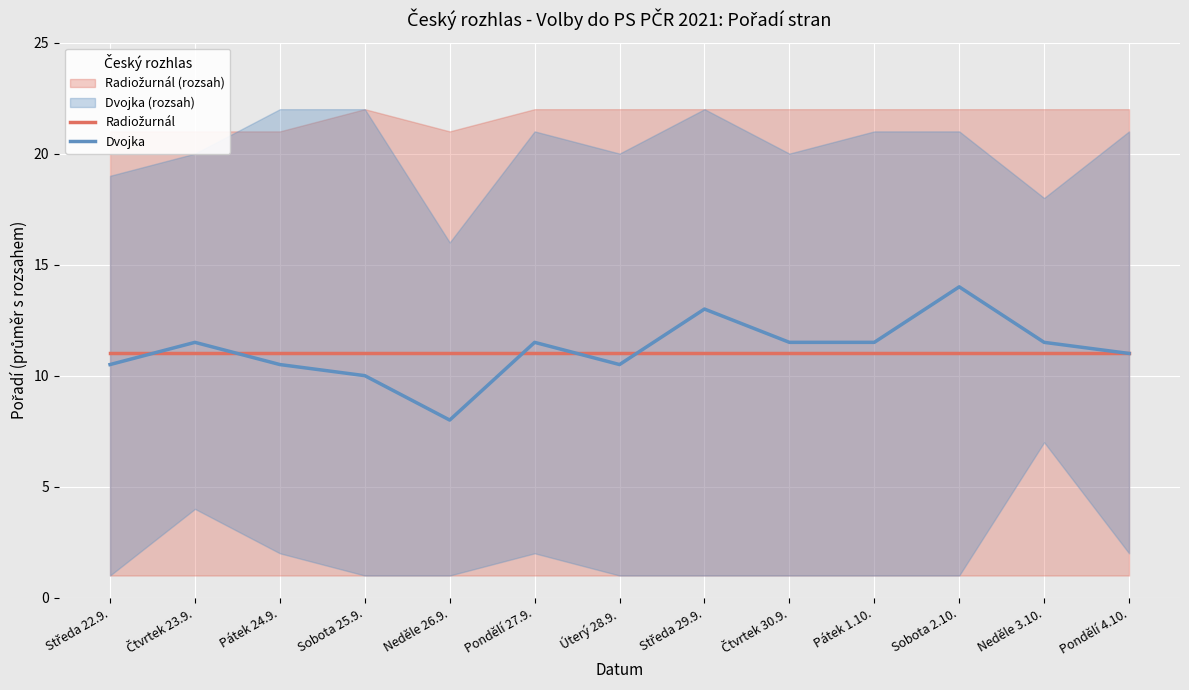

What value does the Dvojka series have at Úterý 28.9.?

10.5